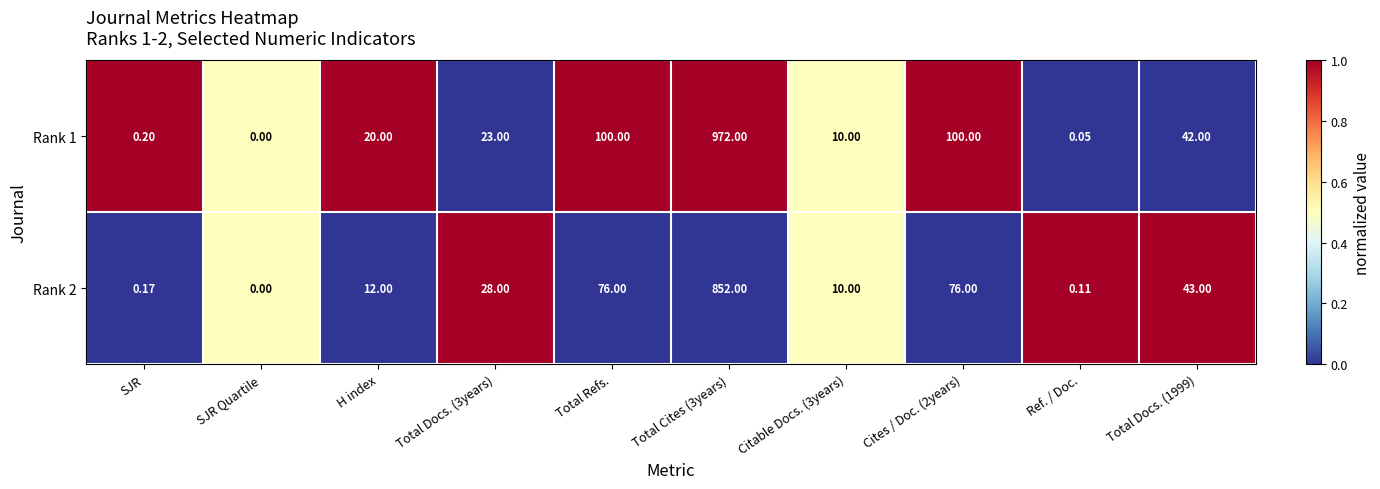

Which series has the largest total across all categories?

Rank 1